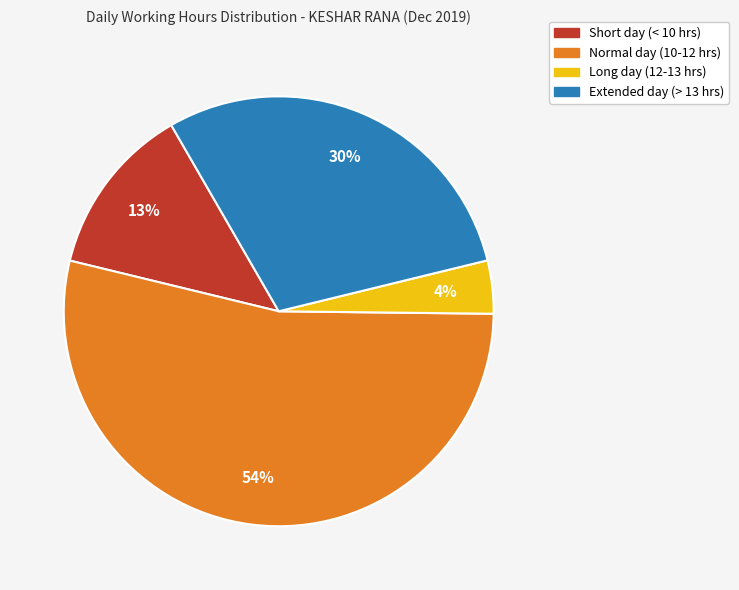

Is there a majority slice in this chart?

Yes